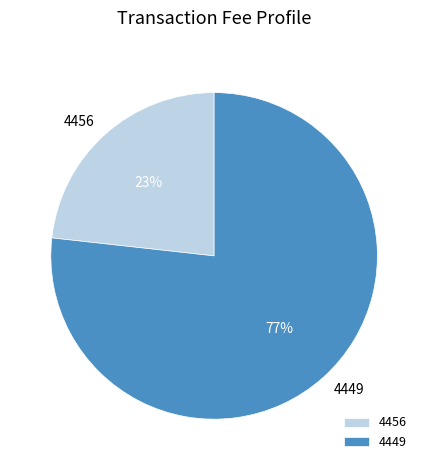

Between 4449 and 4456, which is larger?

4449